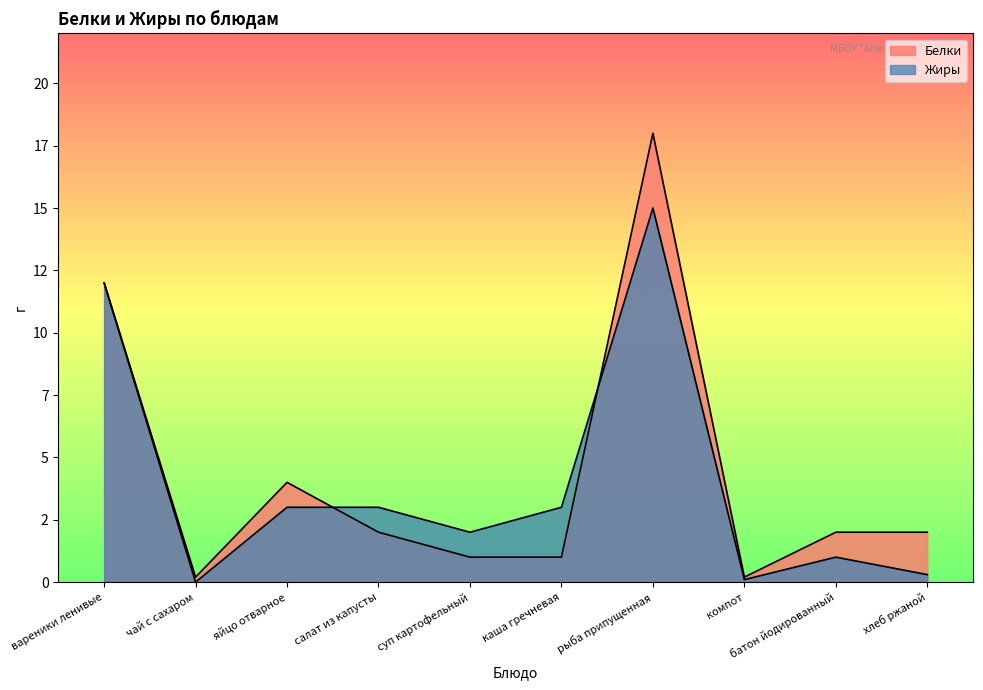

What is the label of the 1st point from the left?

вареники ленивые